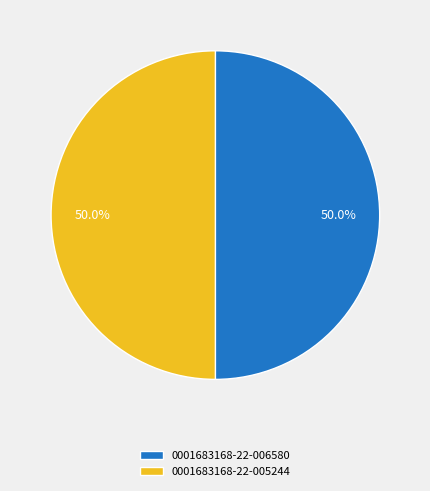

What is the ratio of the value at 0001683168-22-006580 to the value at 0001683168-22-005244?

1.0